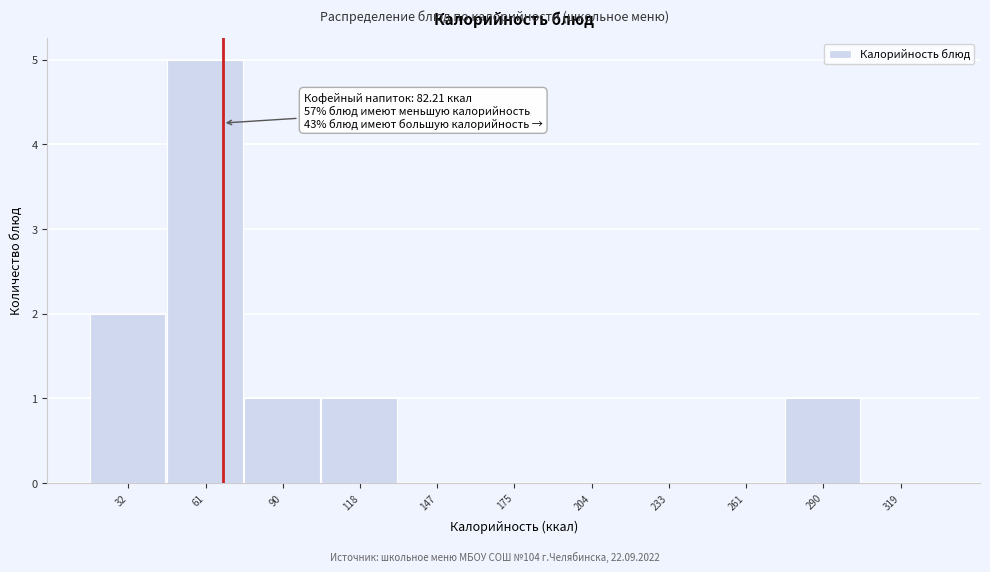

Reading left to right, list all the values displayed in this chart.

32=2	61=5	90=1	118=1	147=0	175=0	204=0	233=0	261=0	290=1	319=0